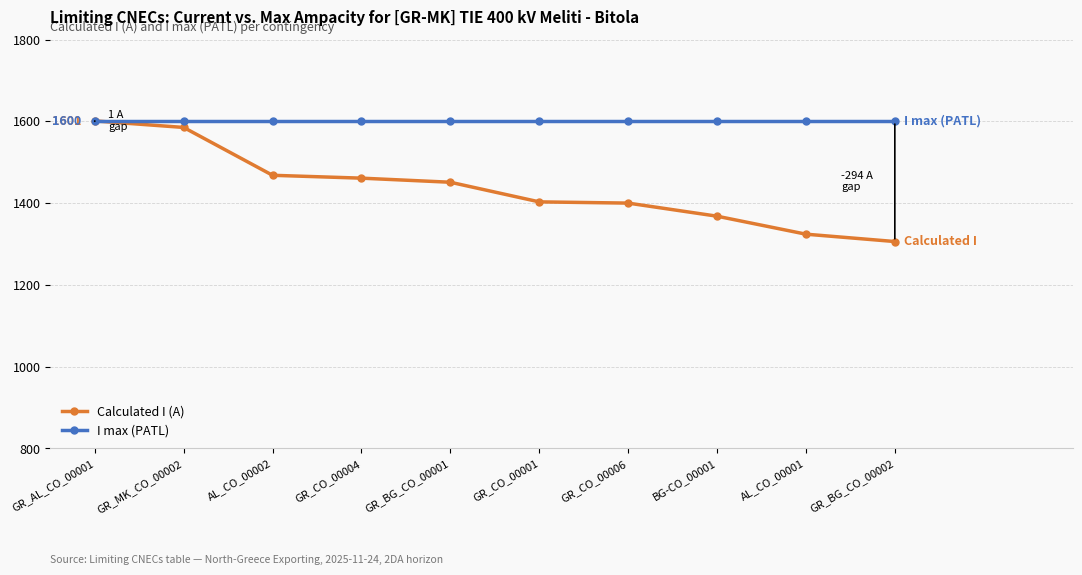

What is the smallest value displayed?

1306